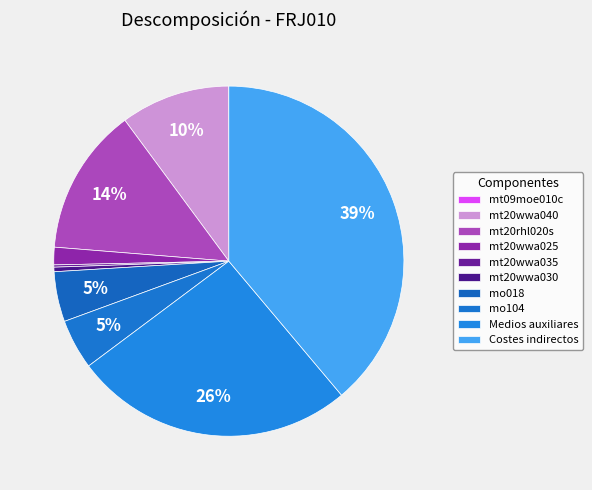

True or false: mt20wwa040 accounts for 1% of the total.

False